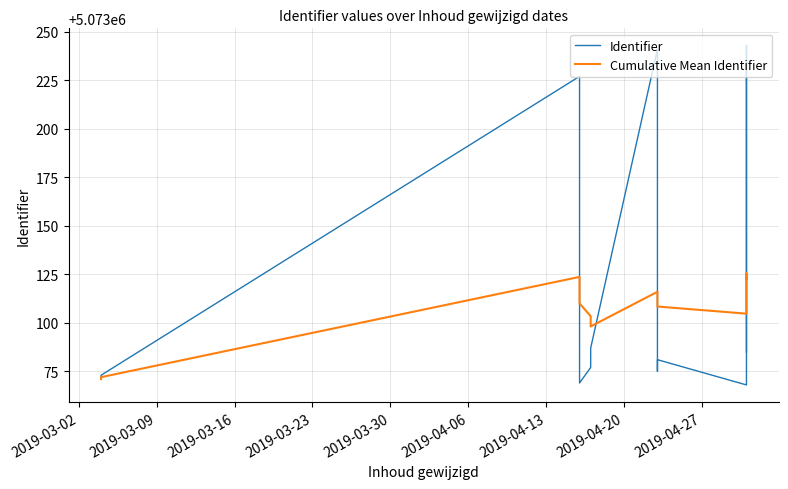

What is the total value across all series at 2019-04-27?

10146186.4